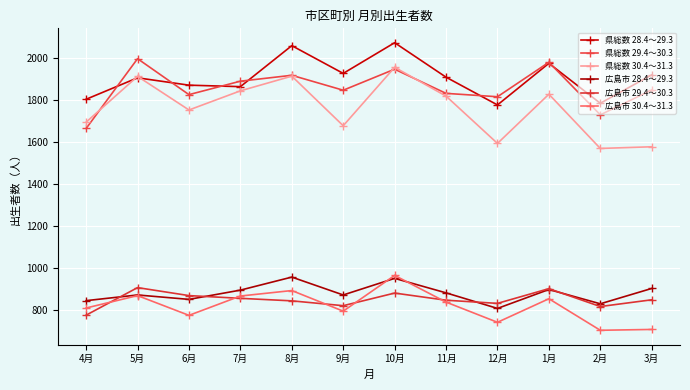

The 広島市 30.4～31.3 series shows 1011 at 2月. True or false?

False